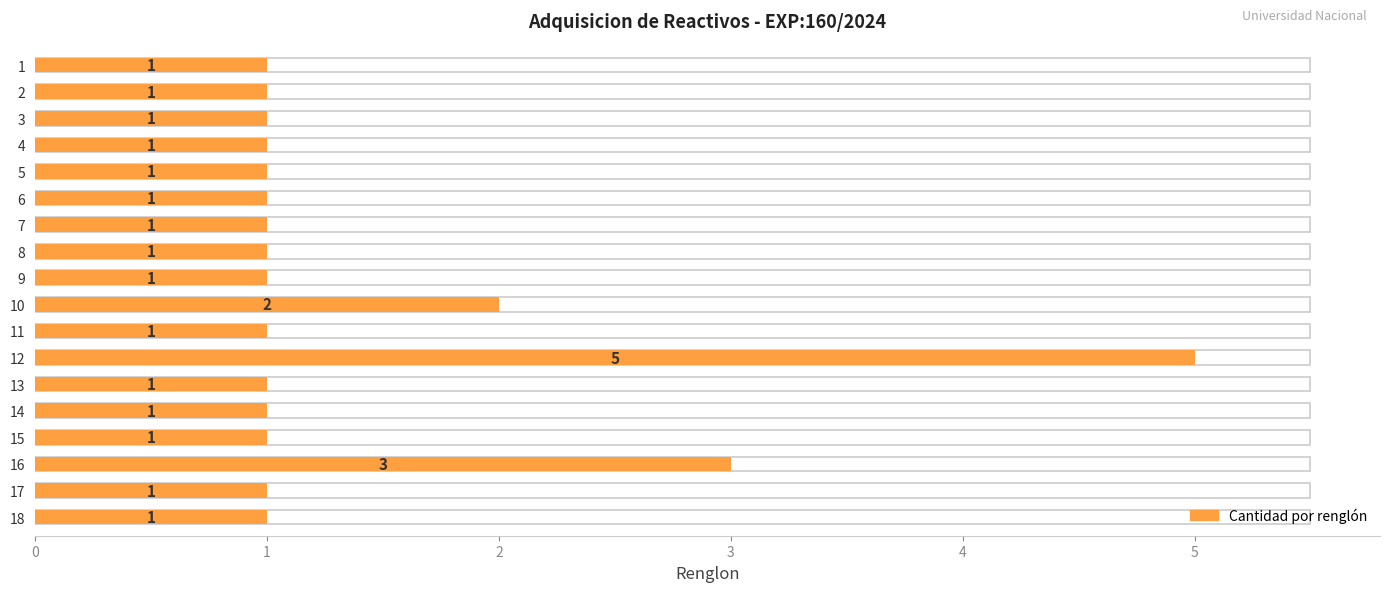

The value at 4 is 0. True or false?

False